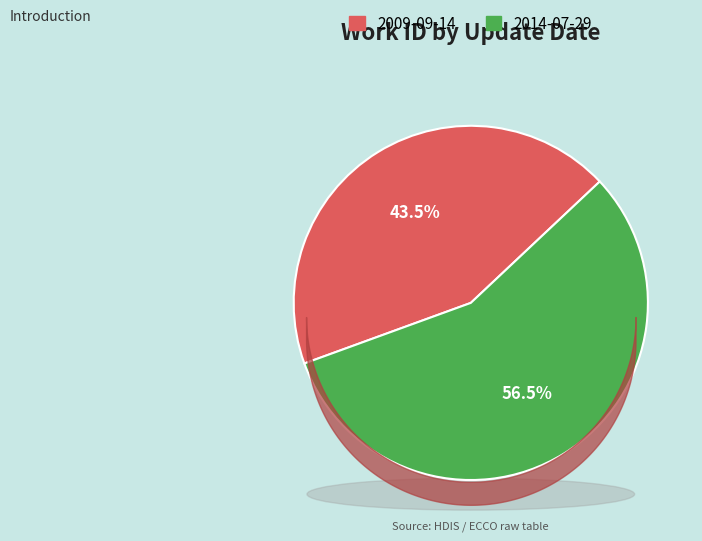

What is the majority slice?

2014-07-29